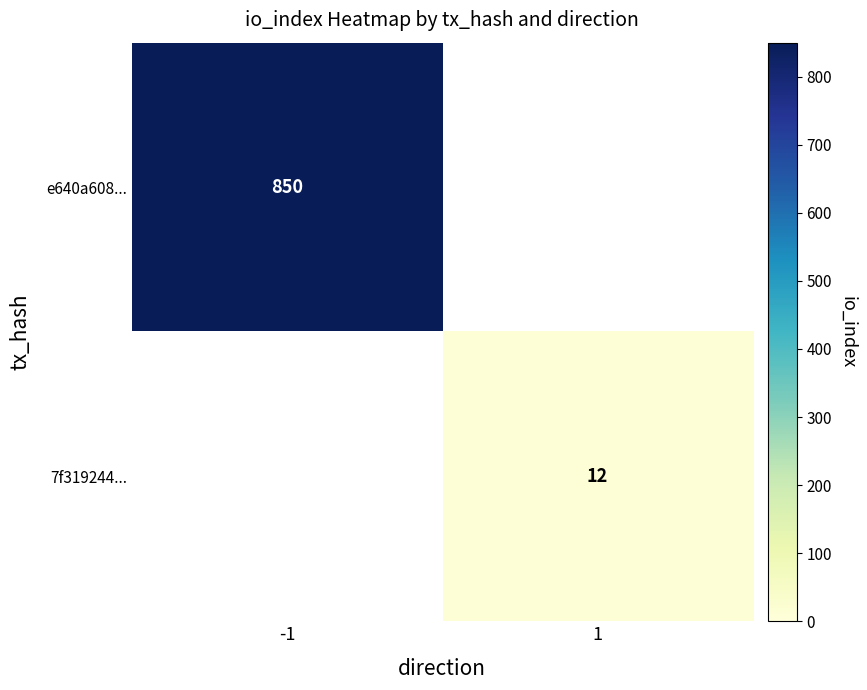

The 7f319244... series shows 12 at 1. True or false?

True